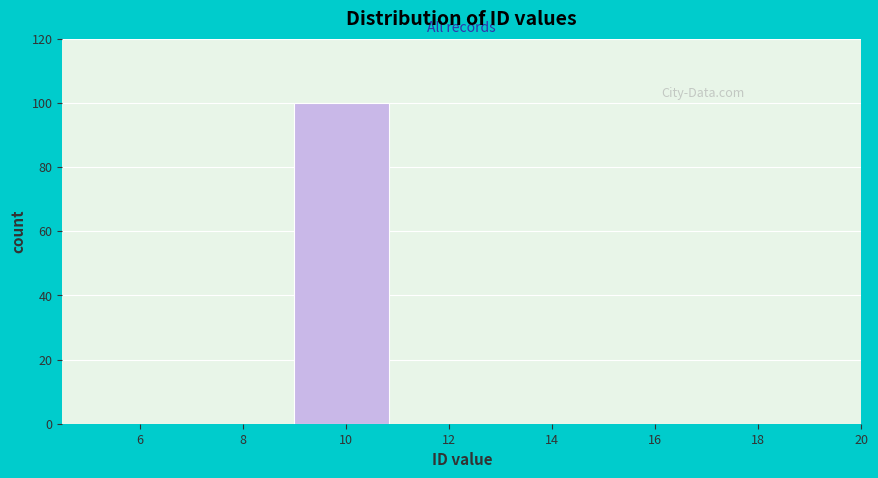

Reading left to right, transcribe this chart: for each bar, give the range it covers on the x-axis and its height. The values are not printed on the chart, so give them approximately, as read against the axis.

5 to 7: 0
7 to 9: 0
9 to 11: 100
11 to 13: 0
13 to 15: 0
15 to 17: 0
17 to 19: 0